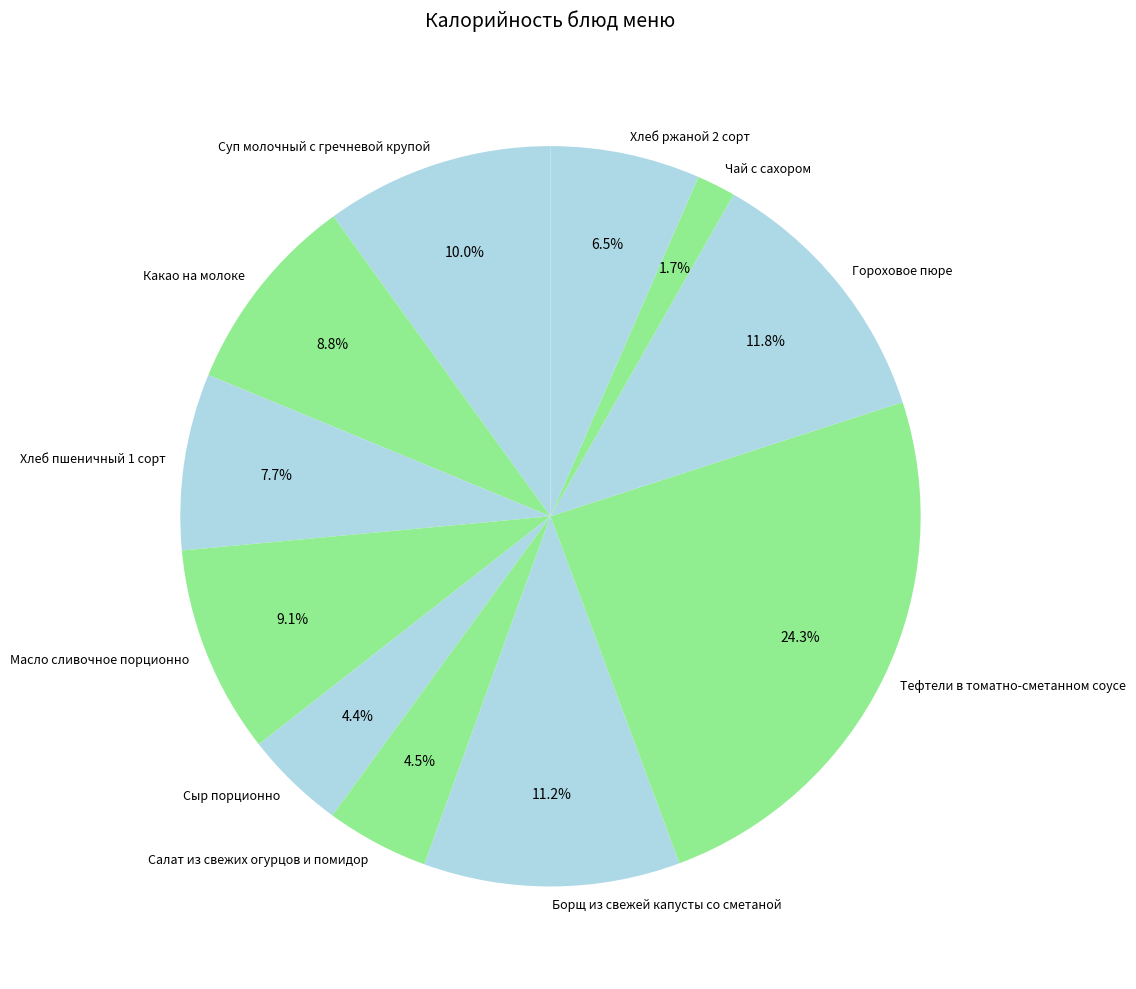

What is the total percentage of Масло сливочное порционно and Суп молочный с гречневой крупой?

19.1%